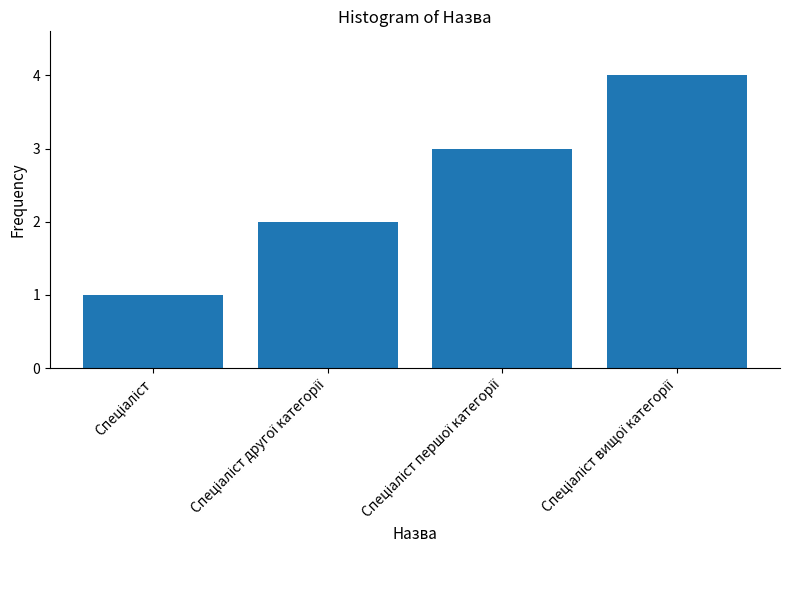

What is the maximum value shown in the chart?

4